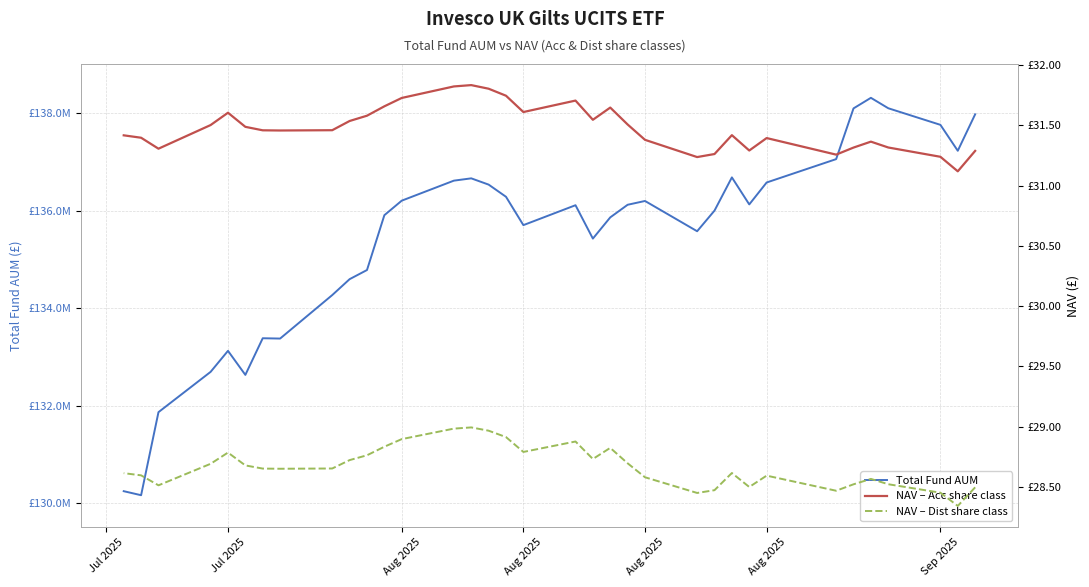

True or false: Total Fund AUM has a value of 72489558.7 at 28.

False